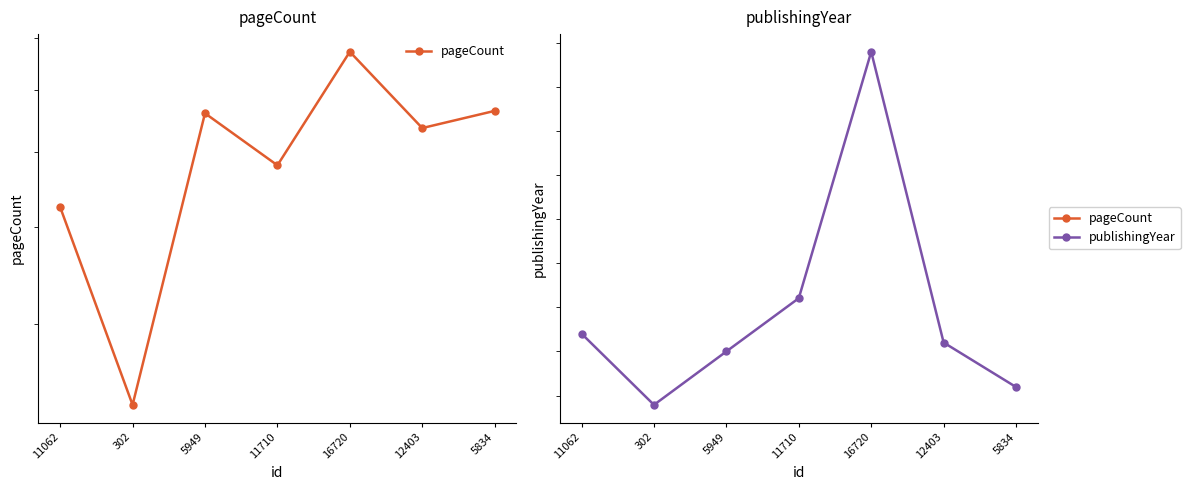

What is the sum of all publishingYear values?

13858